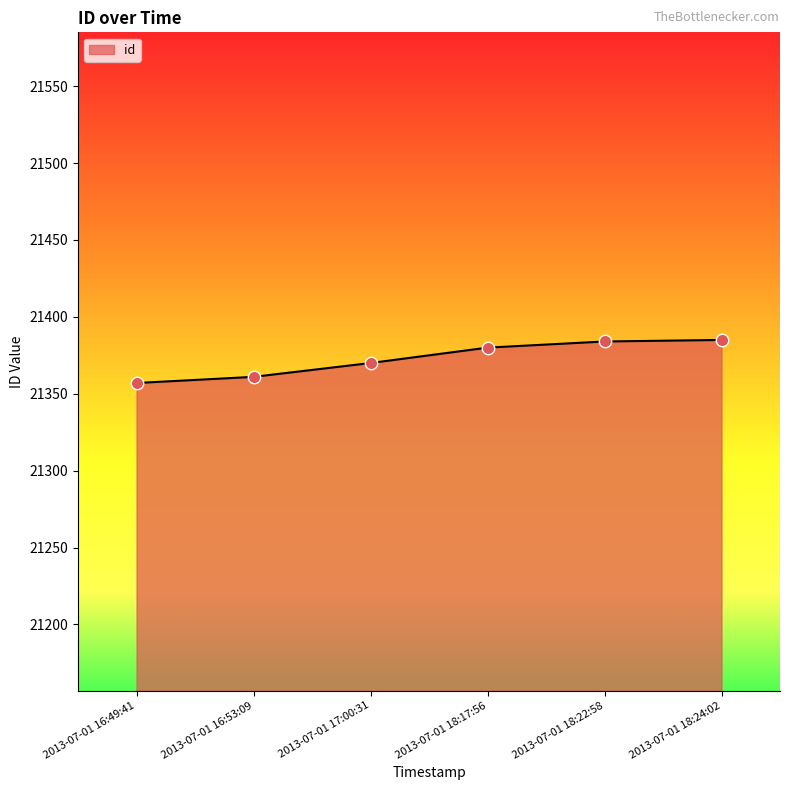

What is the change in value from 2013-07-01 18:17:56 to 2013-07-01 18:22:58?

+4